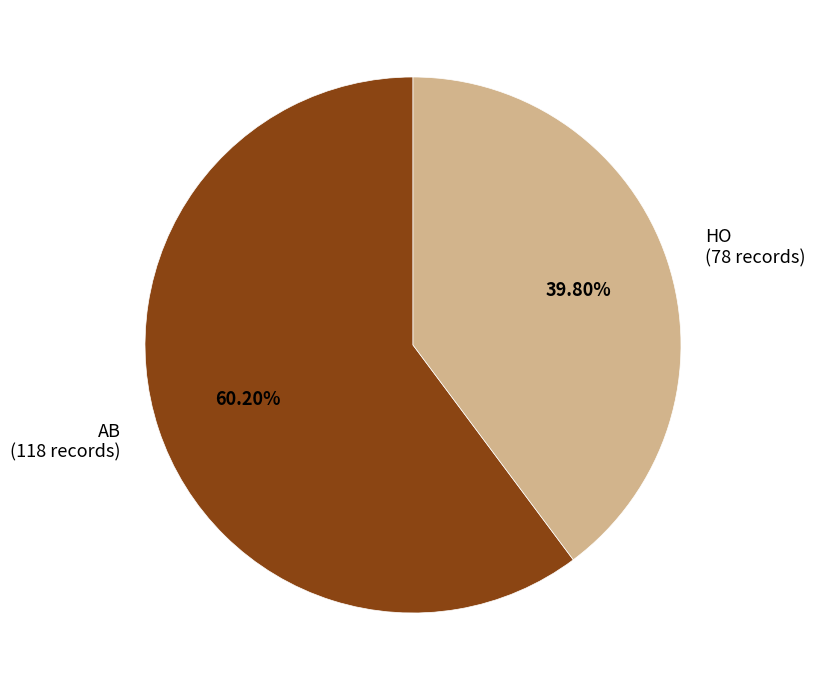

How many segments does this pie chart have?

2